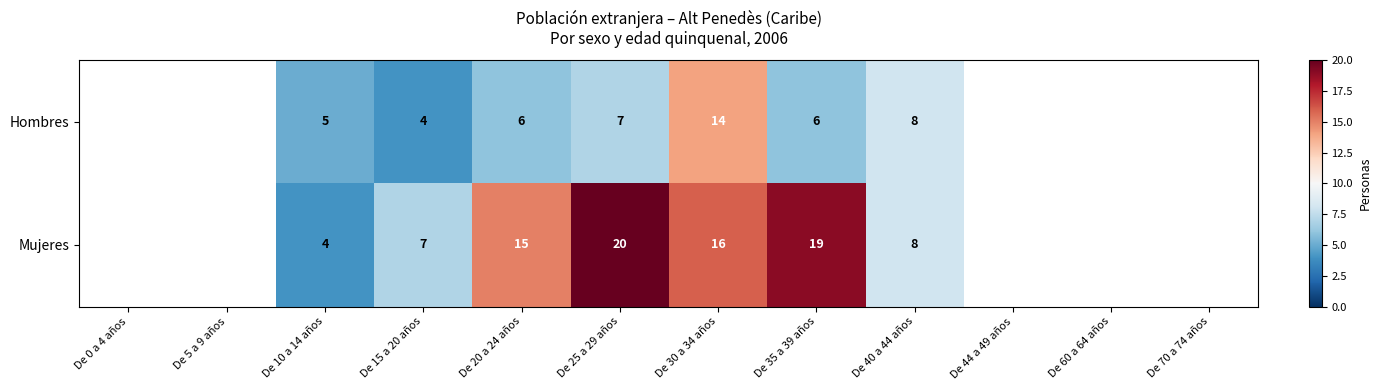

What is the difference between the highest and lowest values at De 20 a 24 años?

9